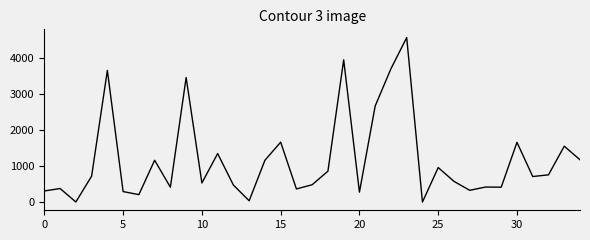

What is the difference between the maximum and minimum values?

4569